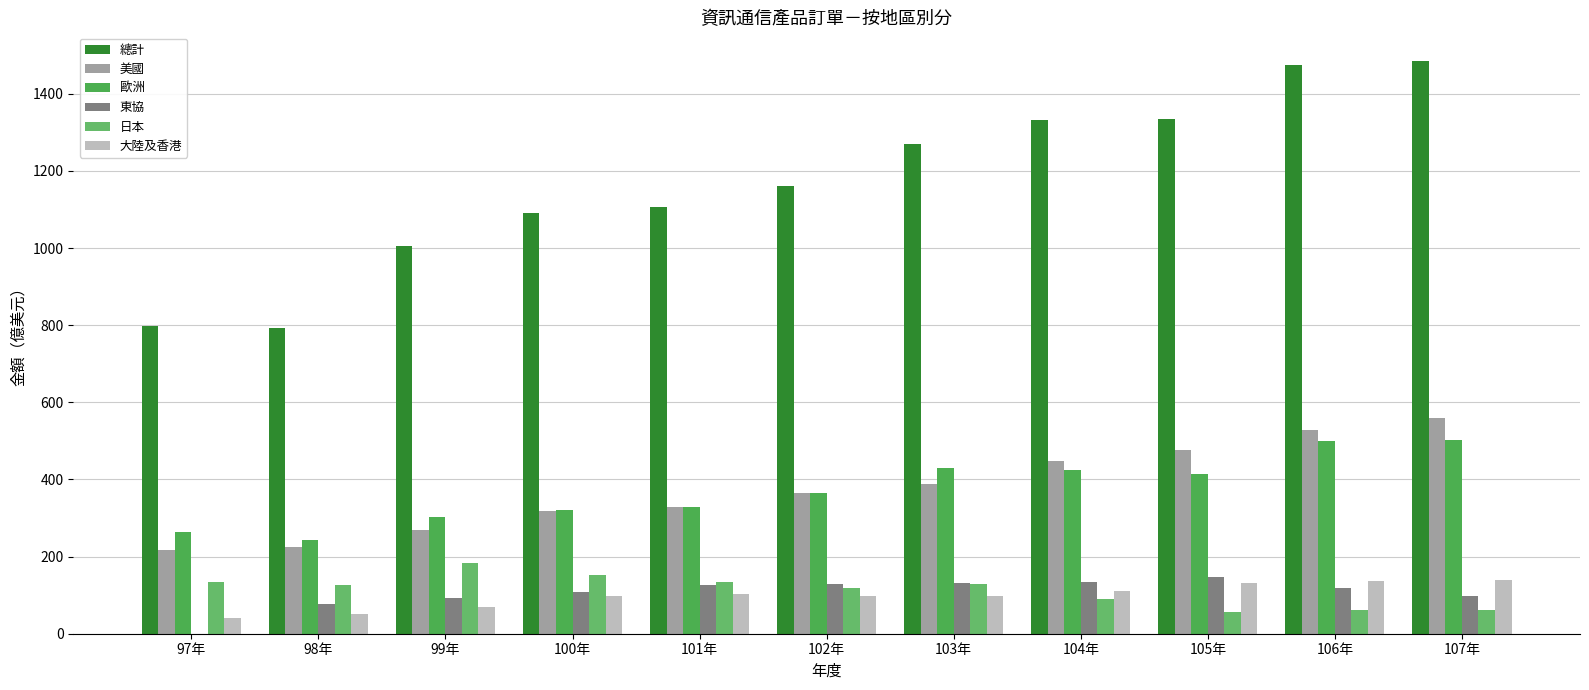

What is the label of the 11th bar from the right?

97年